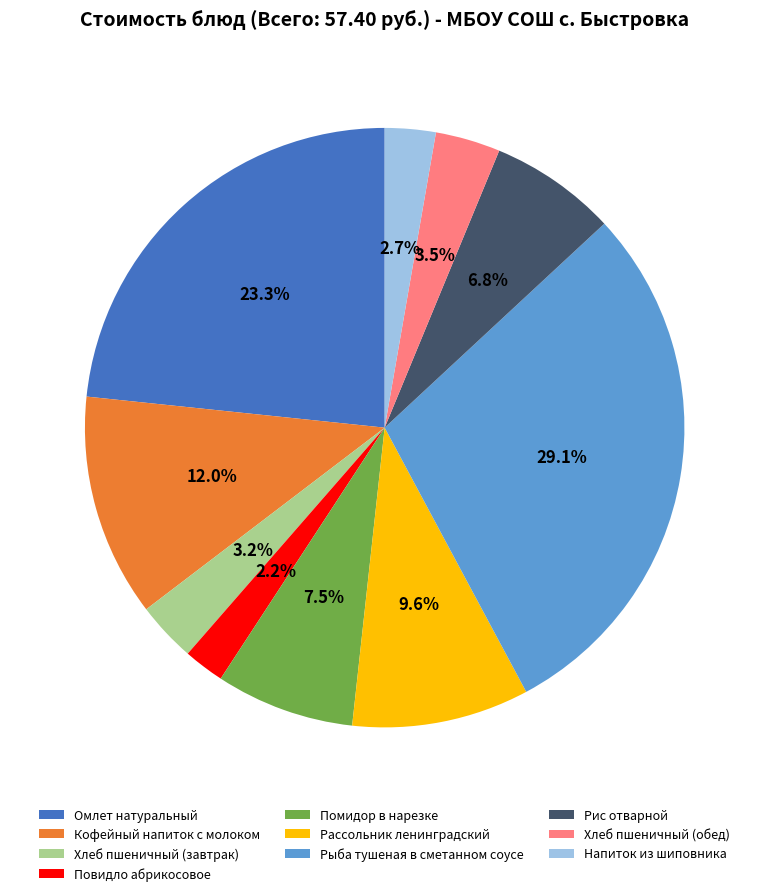

Which slice is the largest?

Рыба тушеная в сметанном соусе